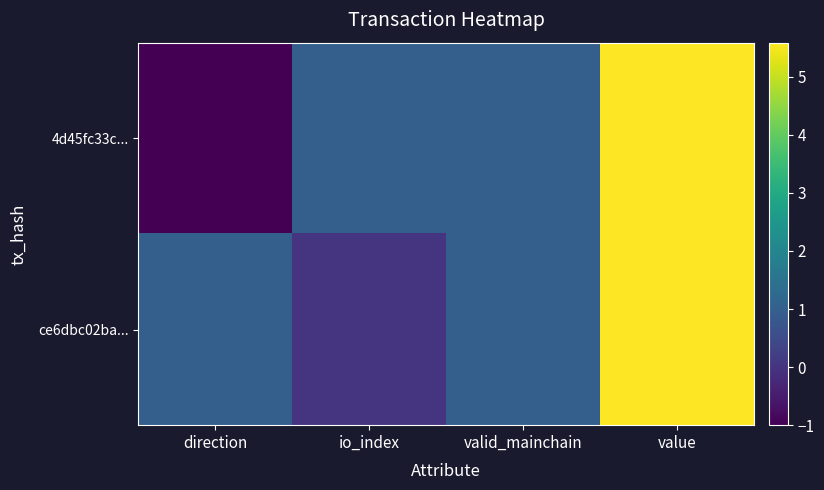

What is the smallest value displayed?

-1.0